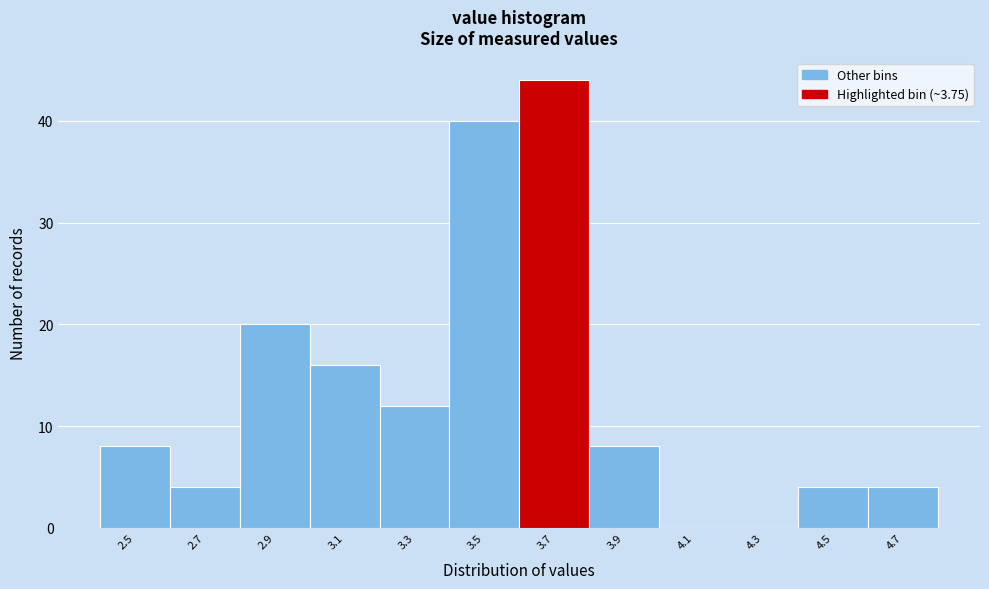

Reading right to left, extract all data points from this chart.

4.7=4	4.5=4	4.3=0	4.1=0	3.9=8	3.7=44	3.5=40	3.3=12	3.1=16	2.9=20	2.7=4	2.5=8